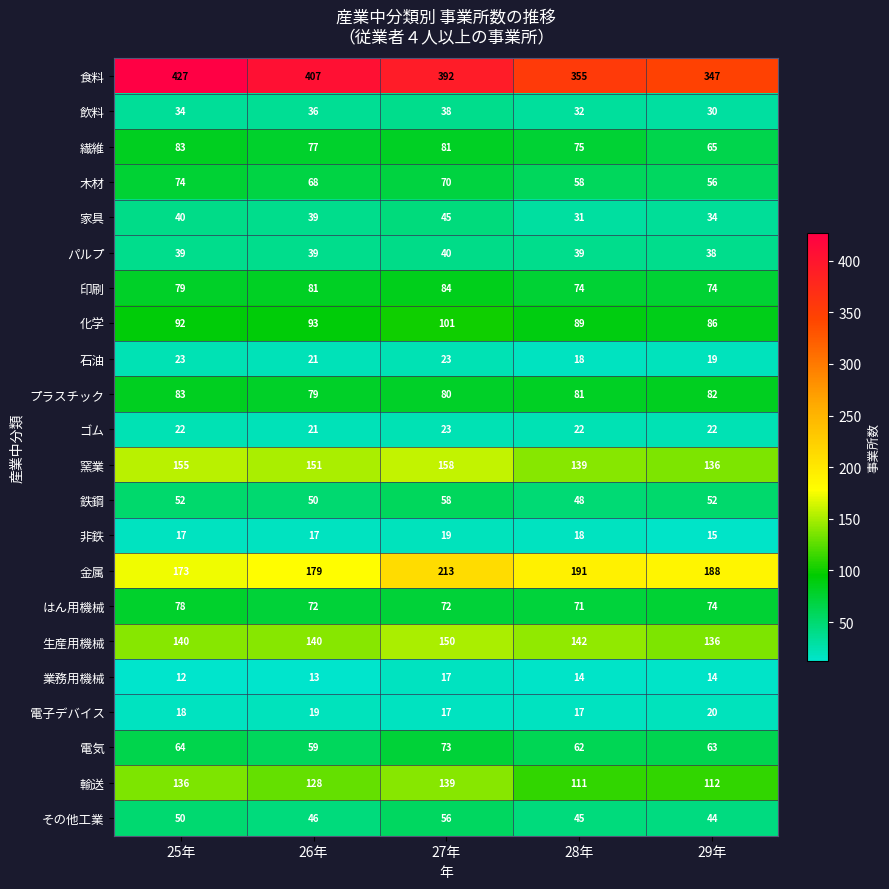

How many categories are shown in the chart?

5